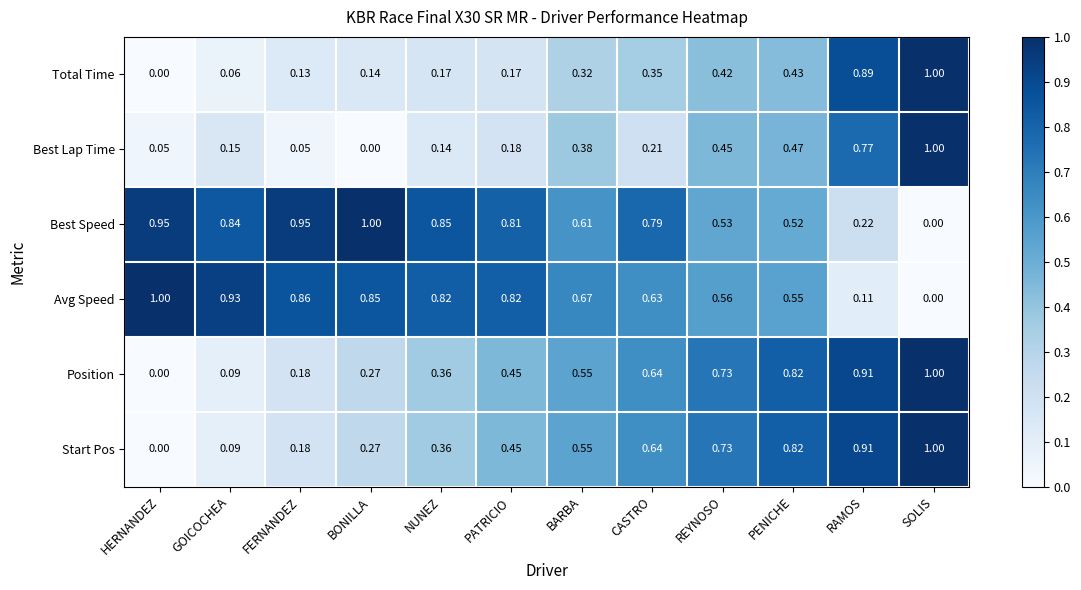

Which series changed the most between PENICHE and SOLIS?

Total Time